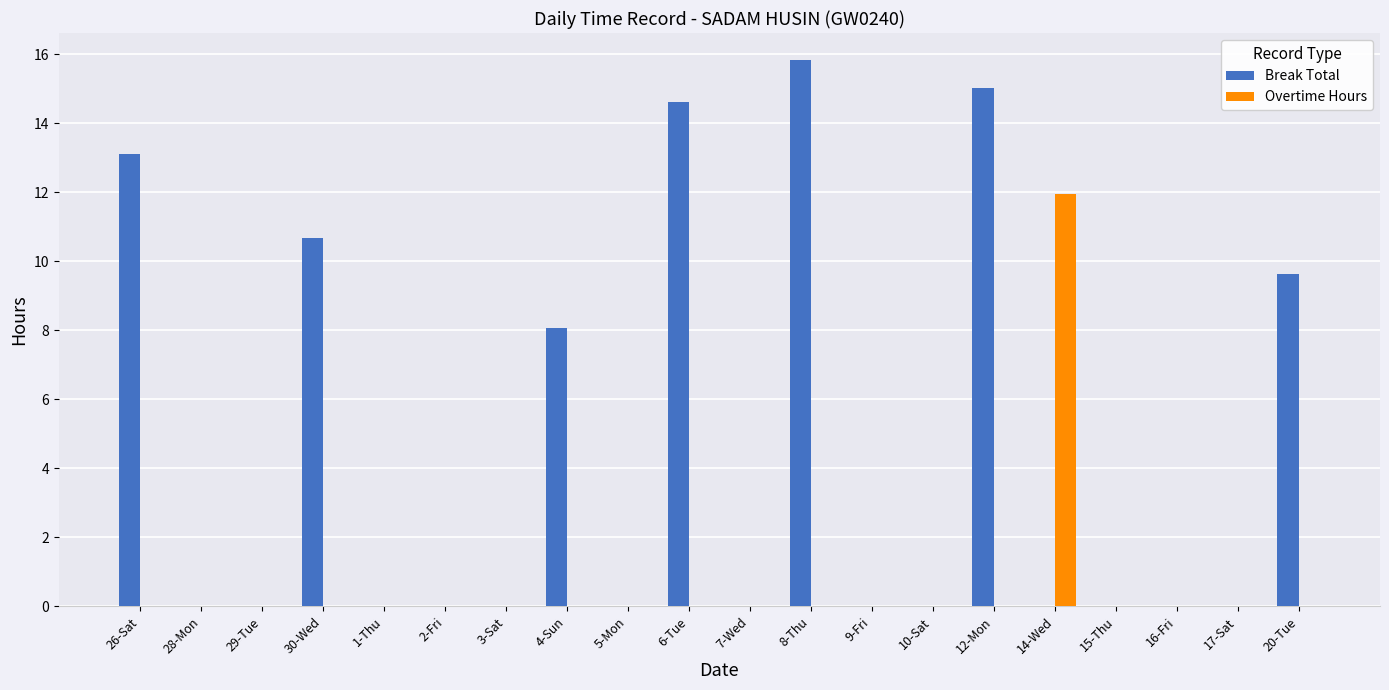

How many groups of bars are there?

20